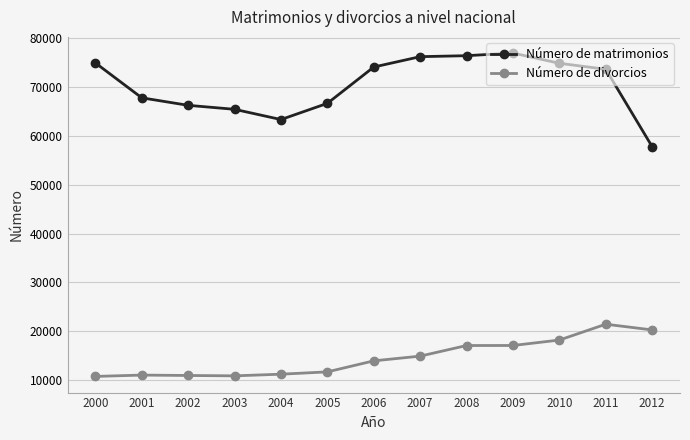

Is it true that Número de matrimonios equals 26727 at 2001?

False